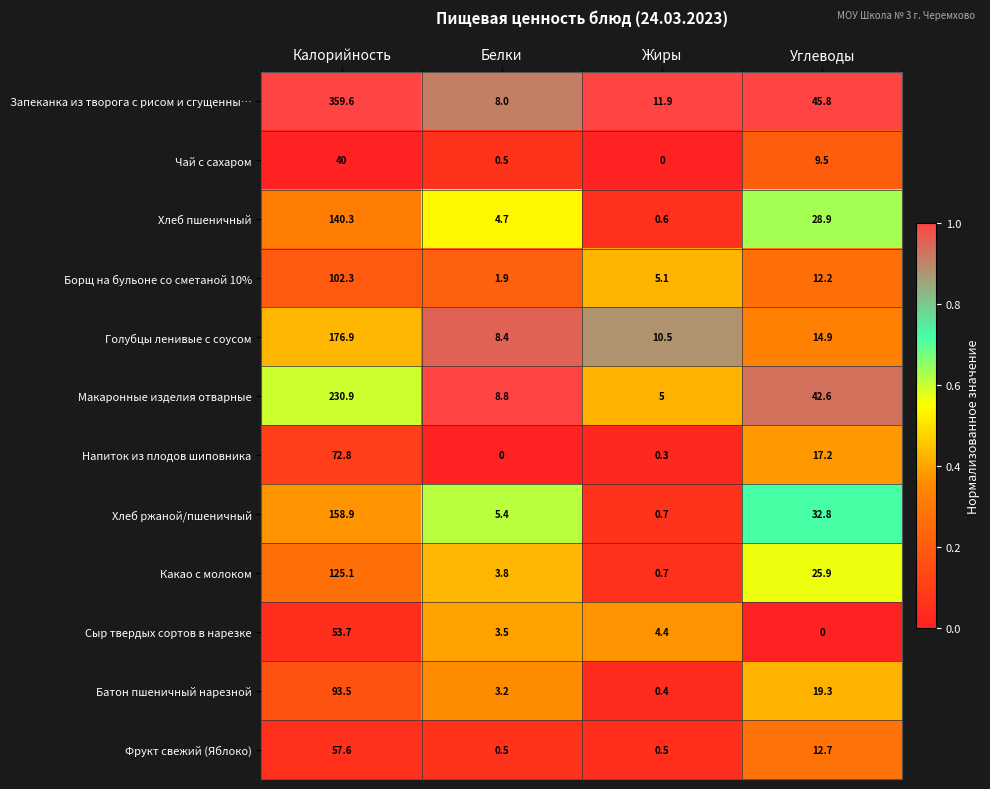

The value of Напиток из плодов шиповника at Углеводы is 24.2. True or false?

False